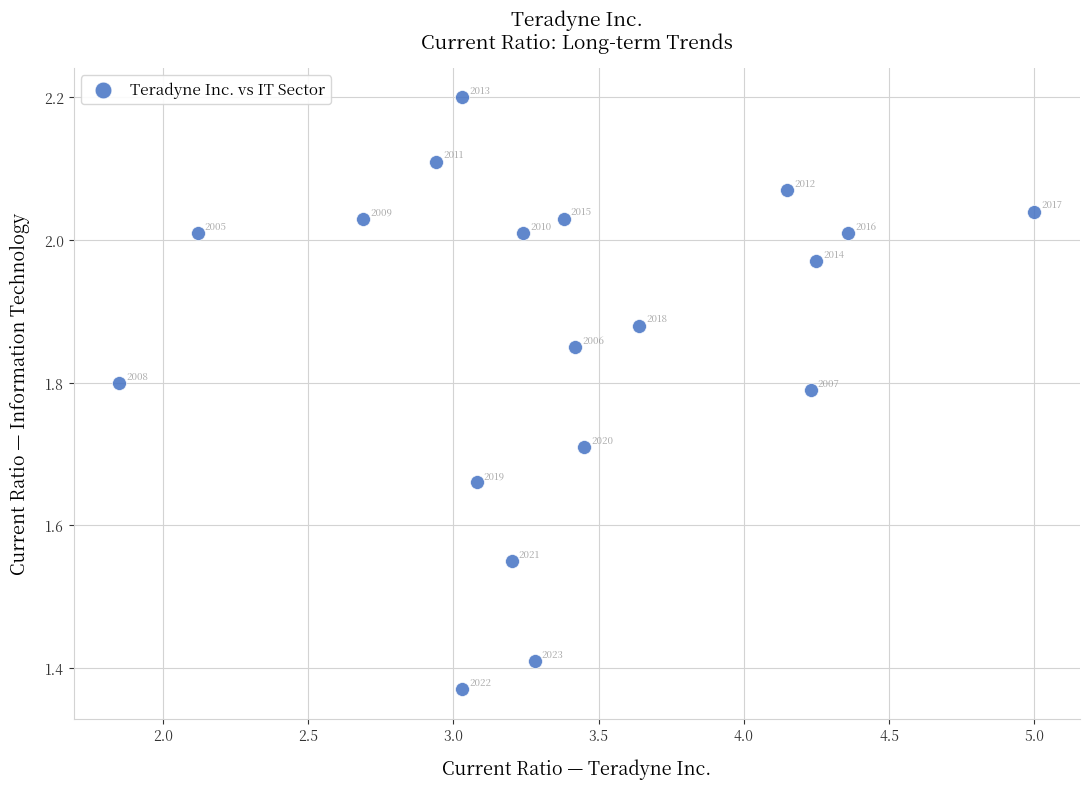

What is the range of Y values (max minus min)?

0.8